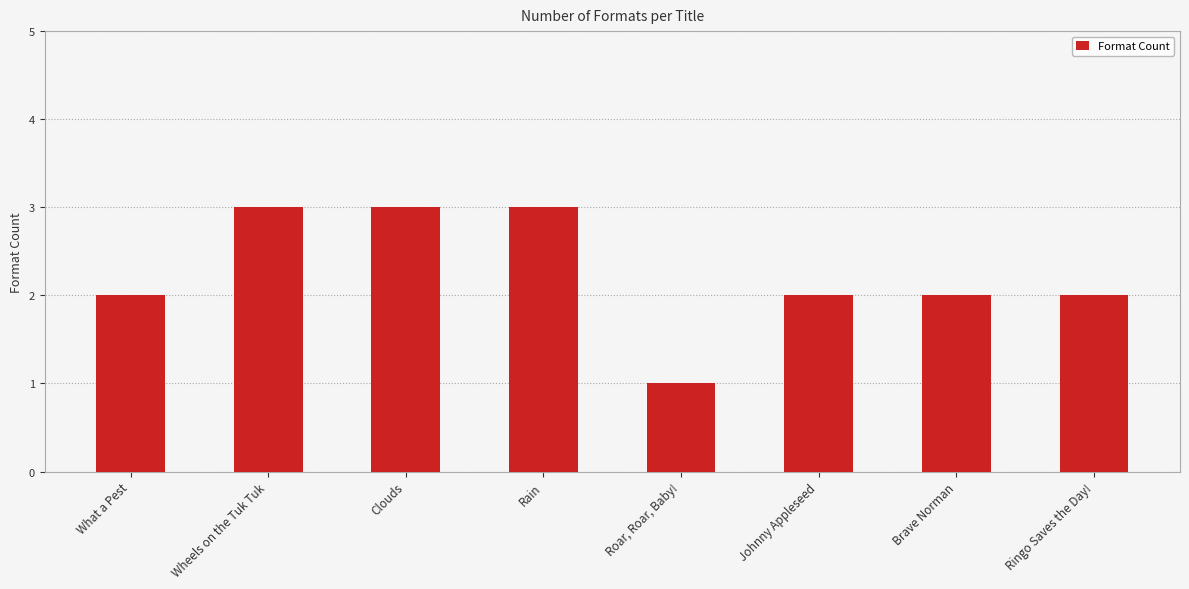

The chart shows a value of 1 at Ringo Saves the Day!. True or false?

False